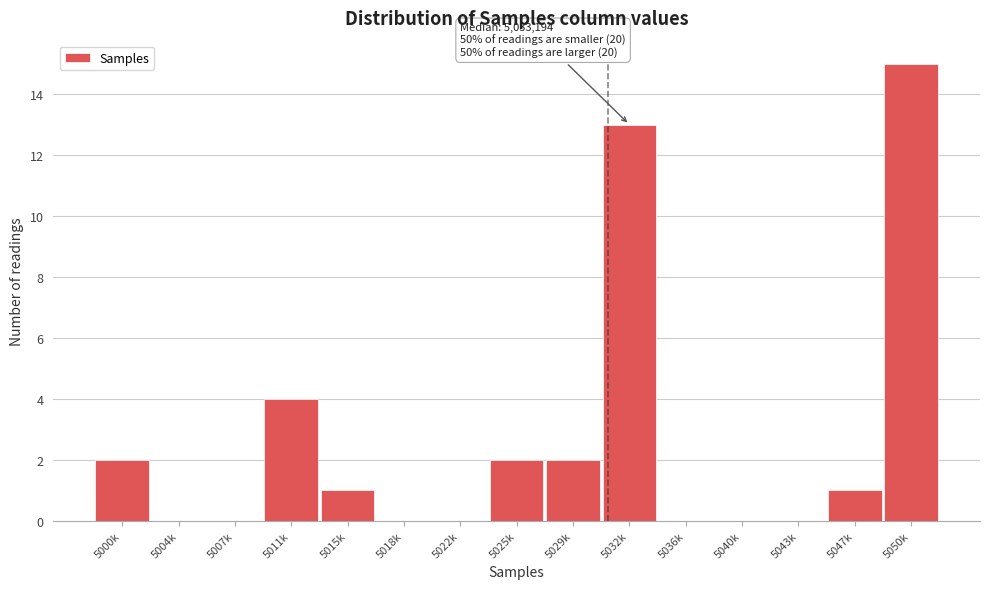

Reading right to left, transcribe all the data shown in this chart.

5050k=15	5047k=1	5043k=0	5040k=0	5036k=0	5032k=13	5029k=2	5025k=2	5022k=0	5018k=0	5015k=1	5011k=4	5007k=0	5004k=0	5000k=2